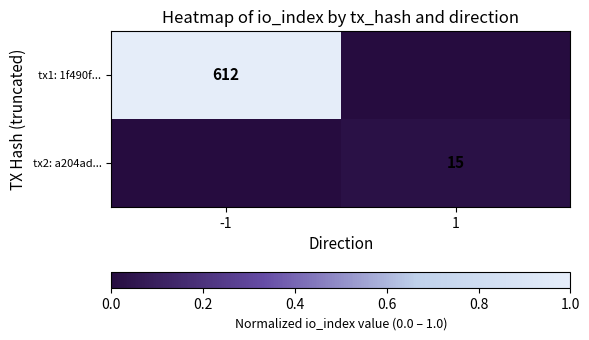

True or false: tx1: 1f490f... has a value of 612 at -1.

True